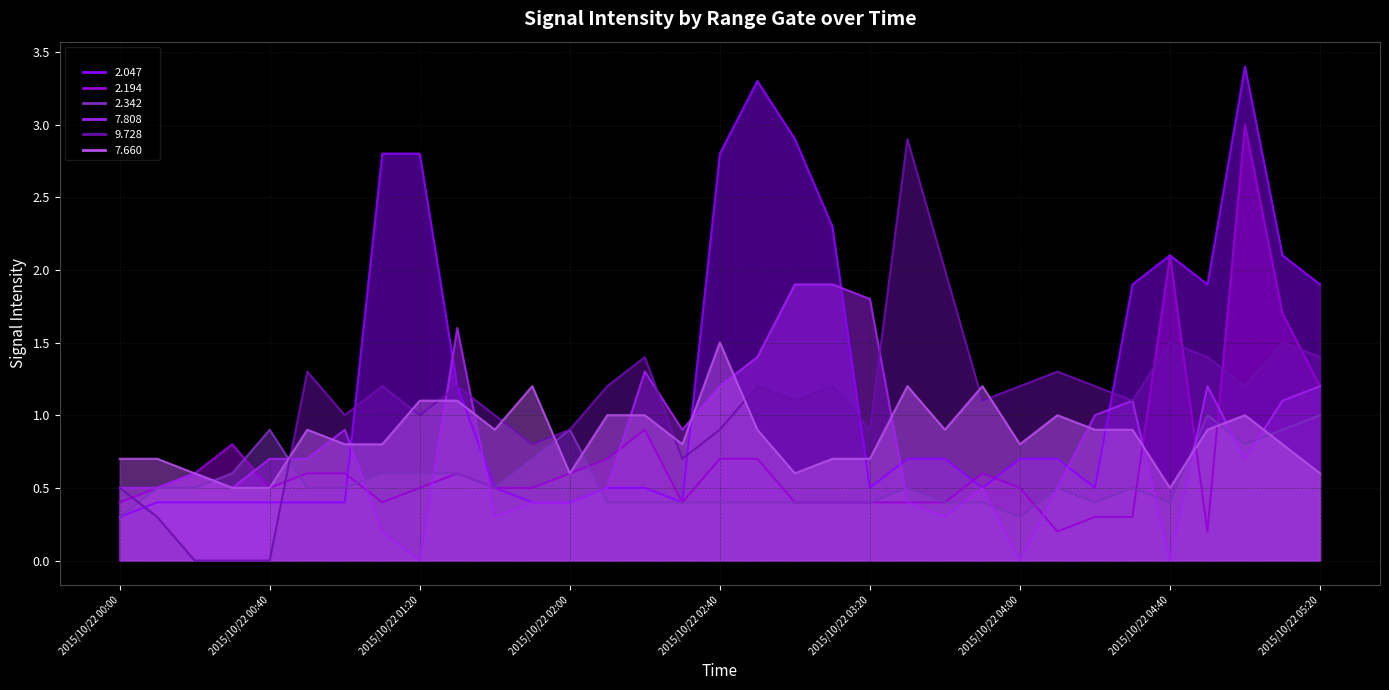

What is the value of the 2.342 point at the 15th from the left?

0.4